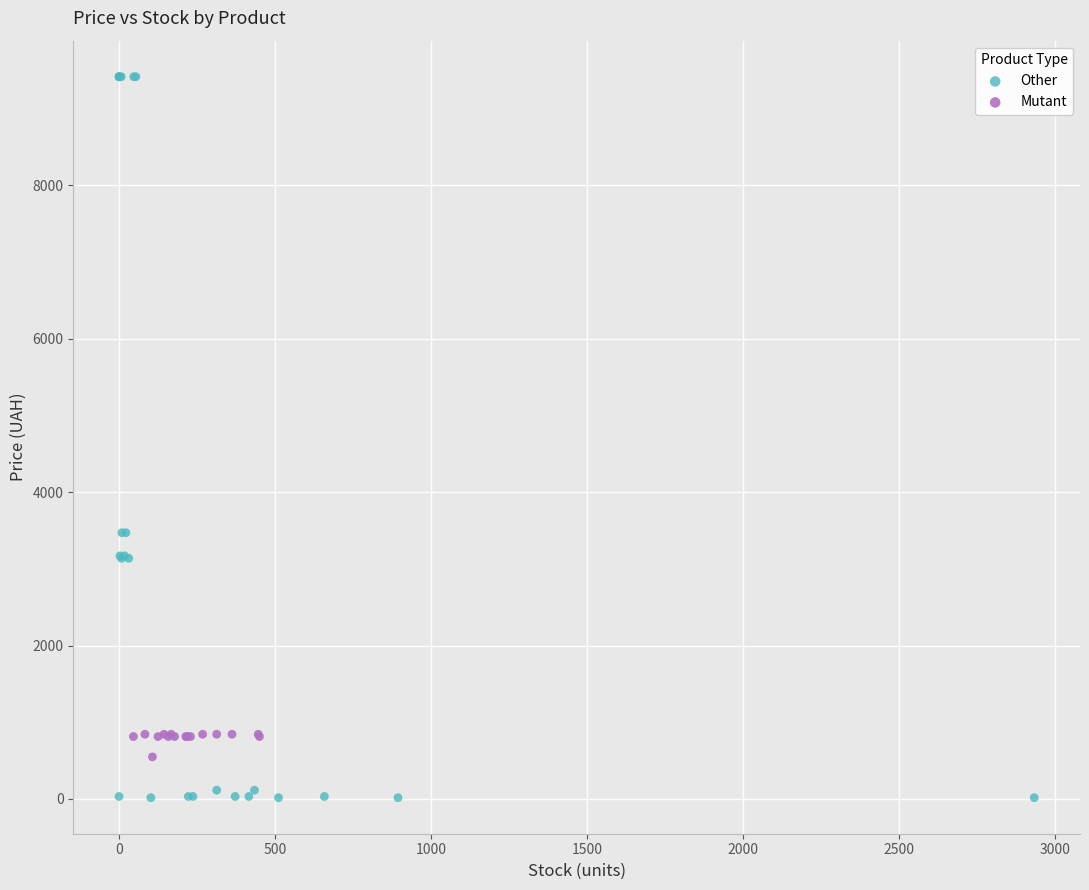

Which series has the widest spread of Y values?

Other